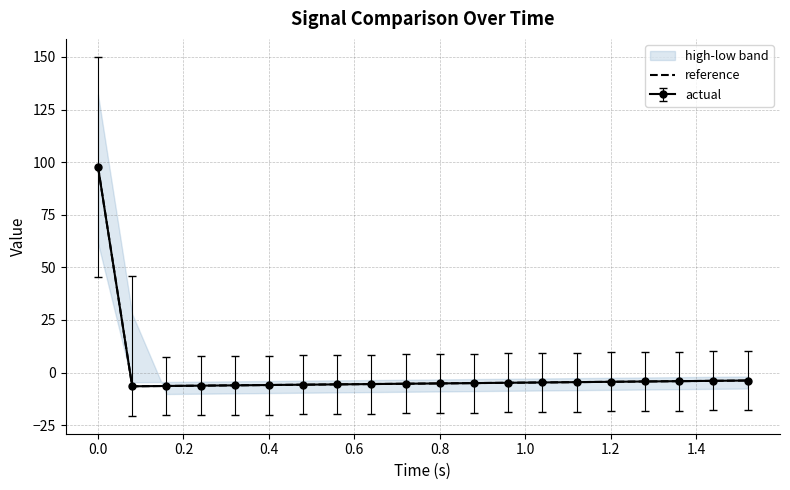

How many lines are shown in the chart?

1